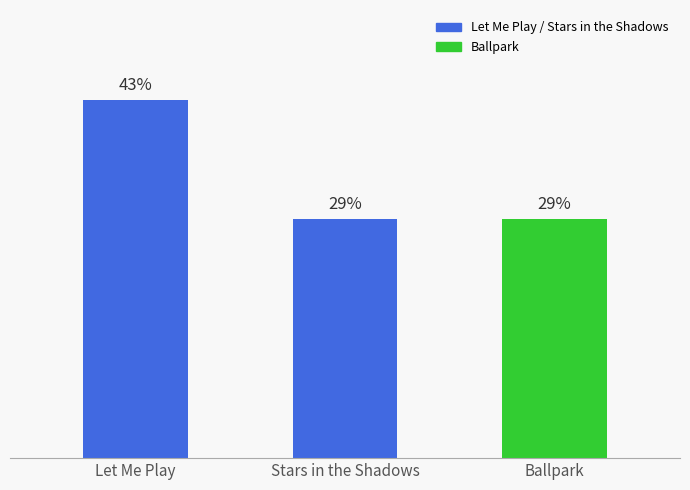

Are the bars horizontal?

No